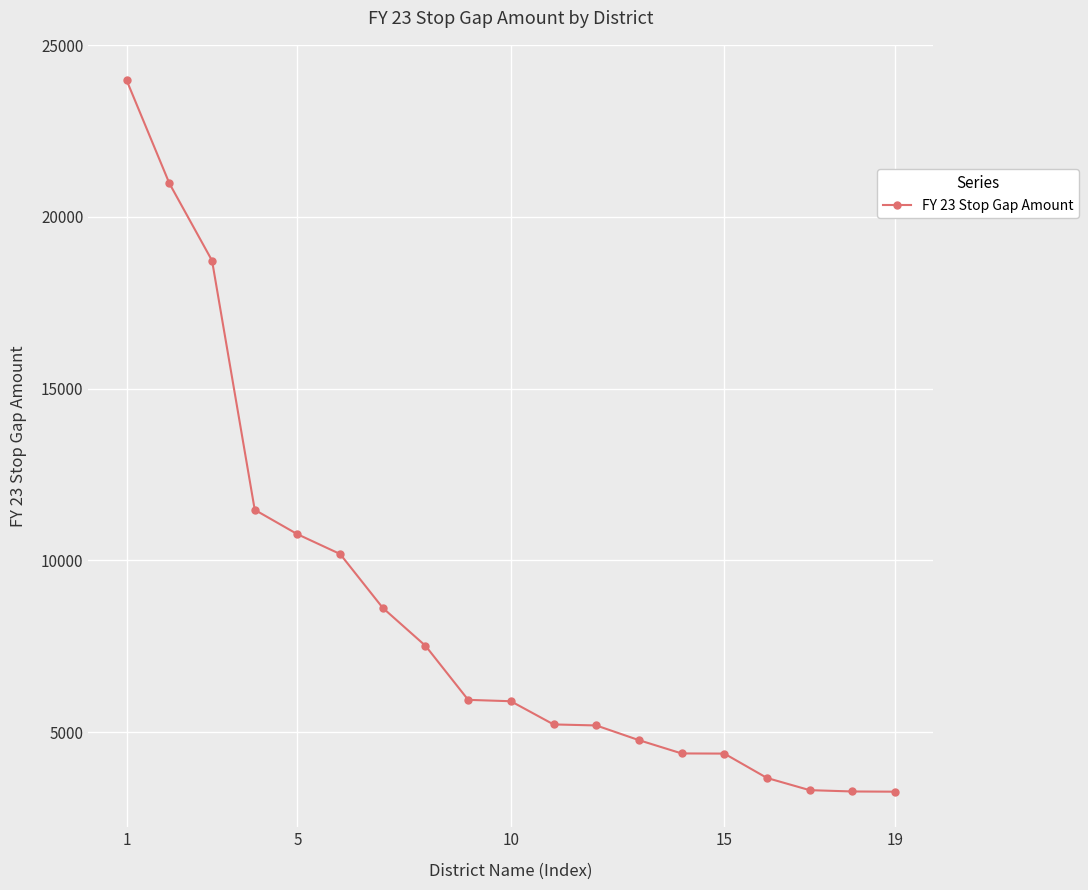

What is the average value?

8498.6